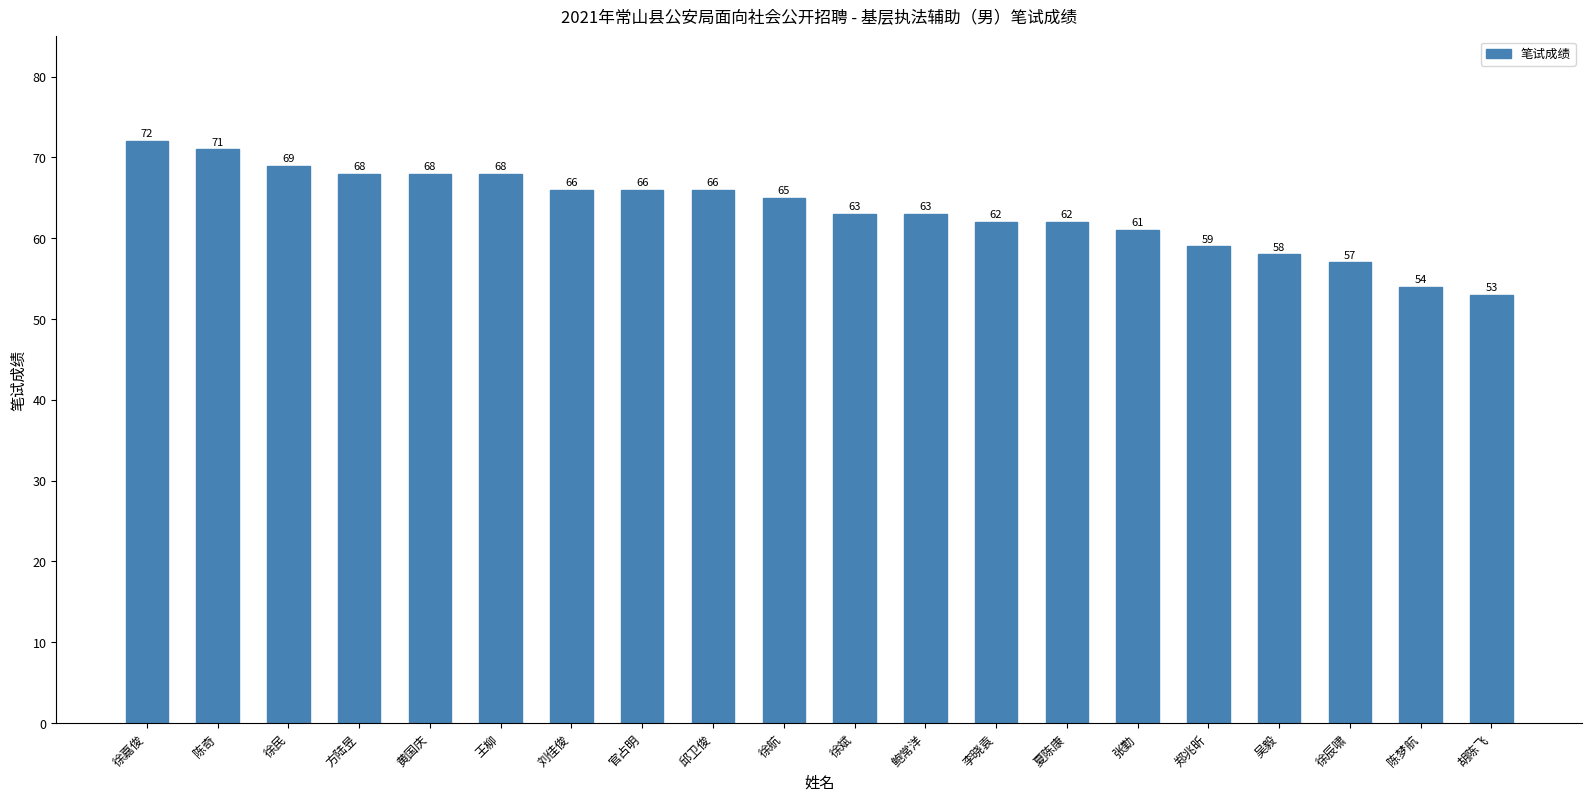

Count the number of data series in this chart.

1